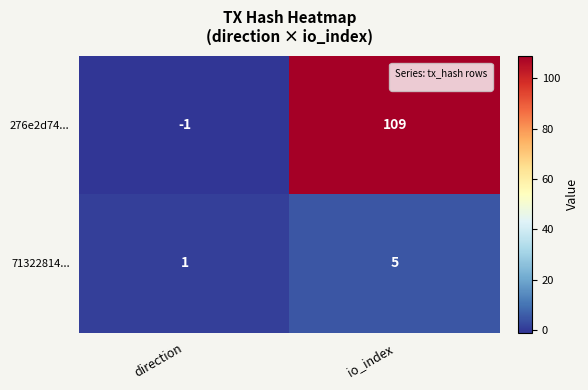

Reading right to left, extract all data points from this chart.

276e2d74...: 109	-1
71322814...: 5	1